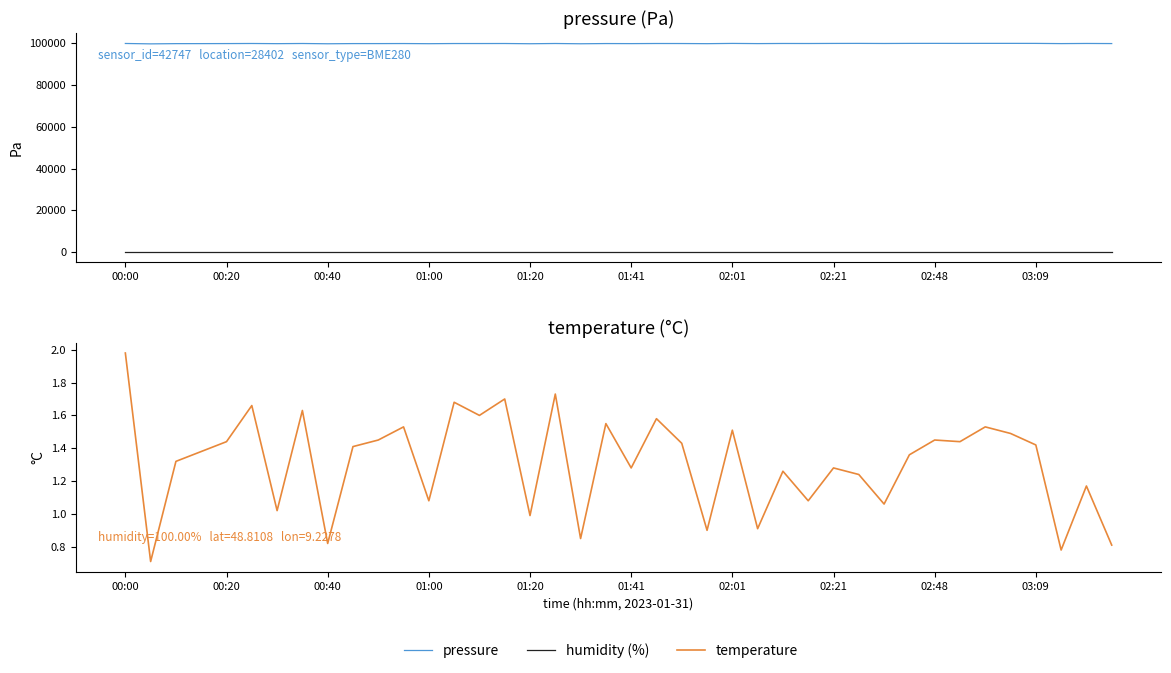

True or false: humidity (%) has more than 2 interior local peaks.

False